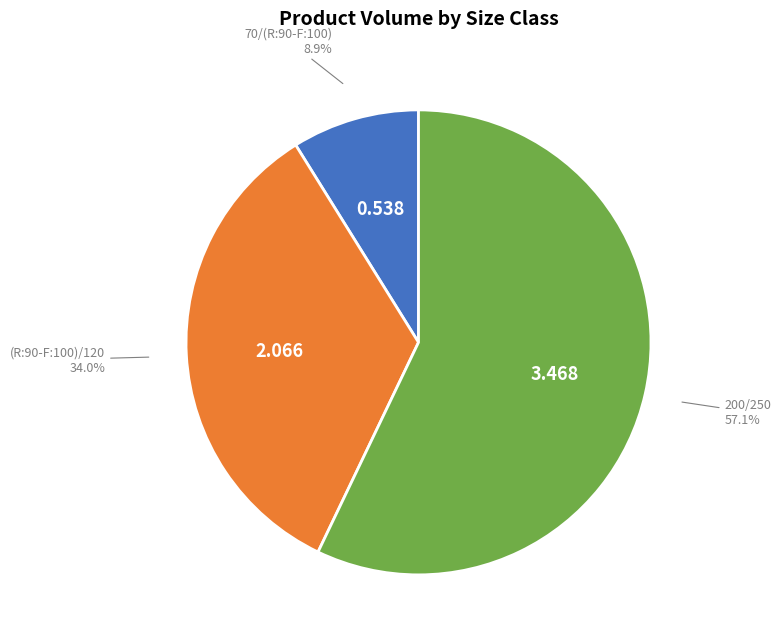

Does any single category account for the majority?

Yes